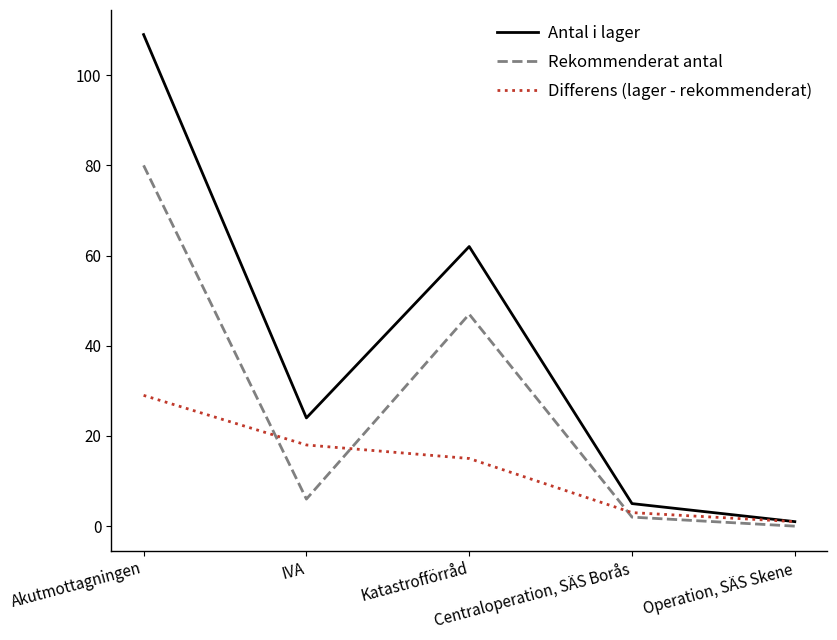

List the series in order of their overall mean, highest first.

Antal i lager, Rekommenderat antal, Differens (lager - rekommenderat)